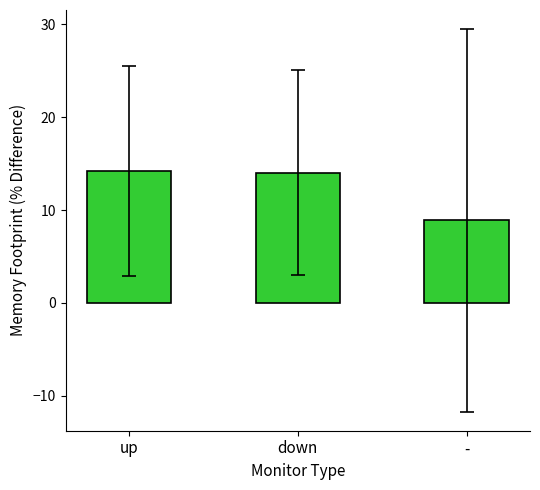

What is the value of the 1st bar from the left?

14.2